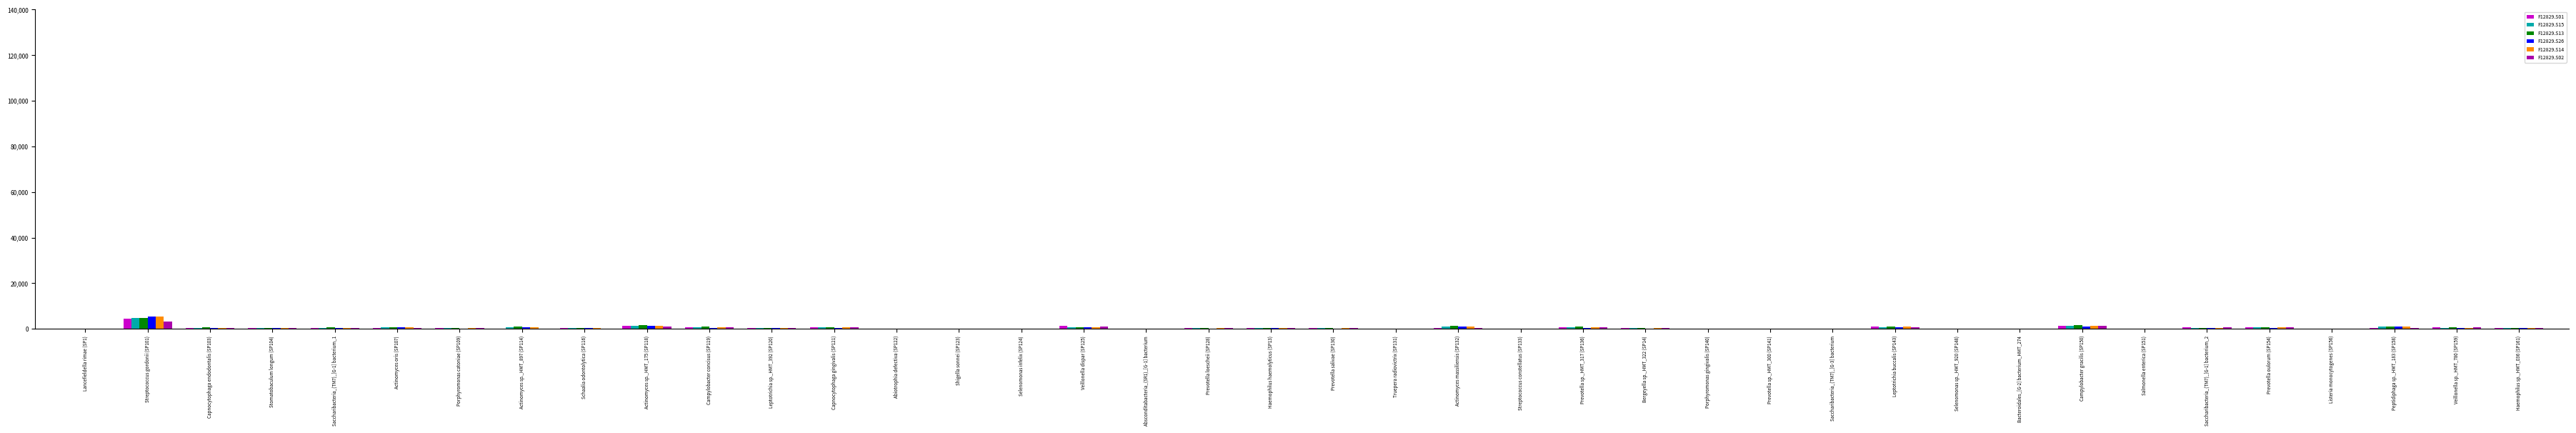

Which category has the highest value across all series?

Streptococcus gordonii (SP101)